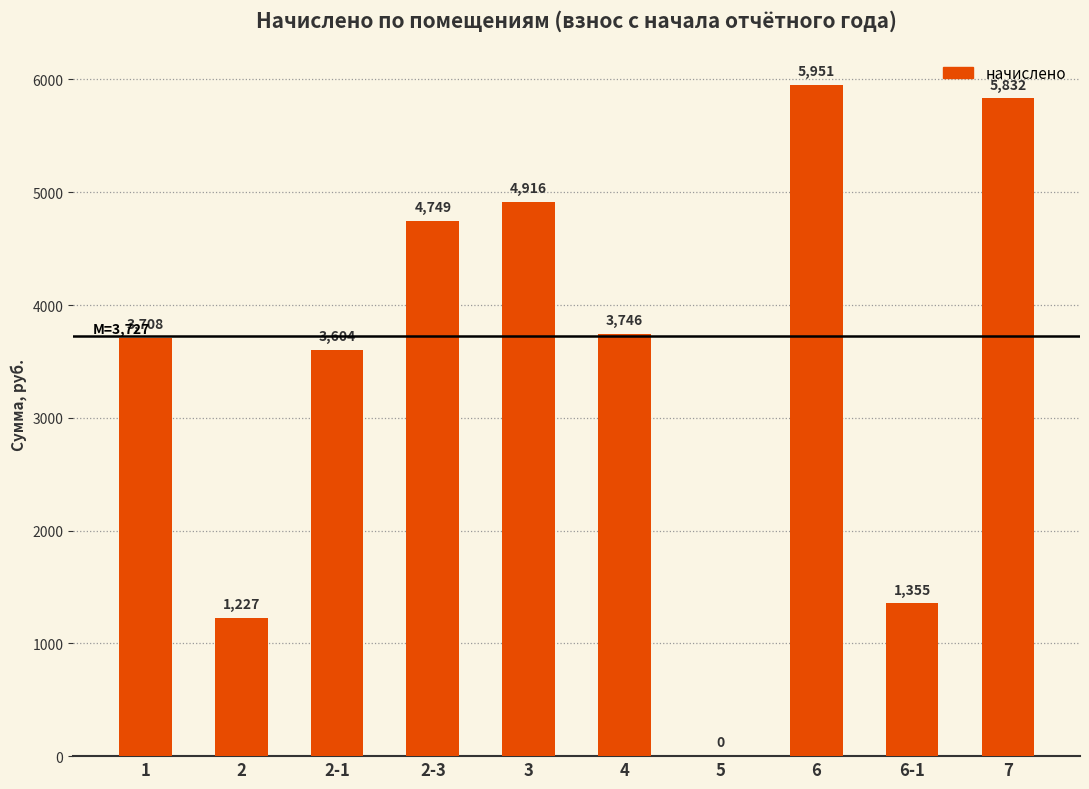

Count the number of values greater than 3746.

5